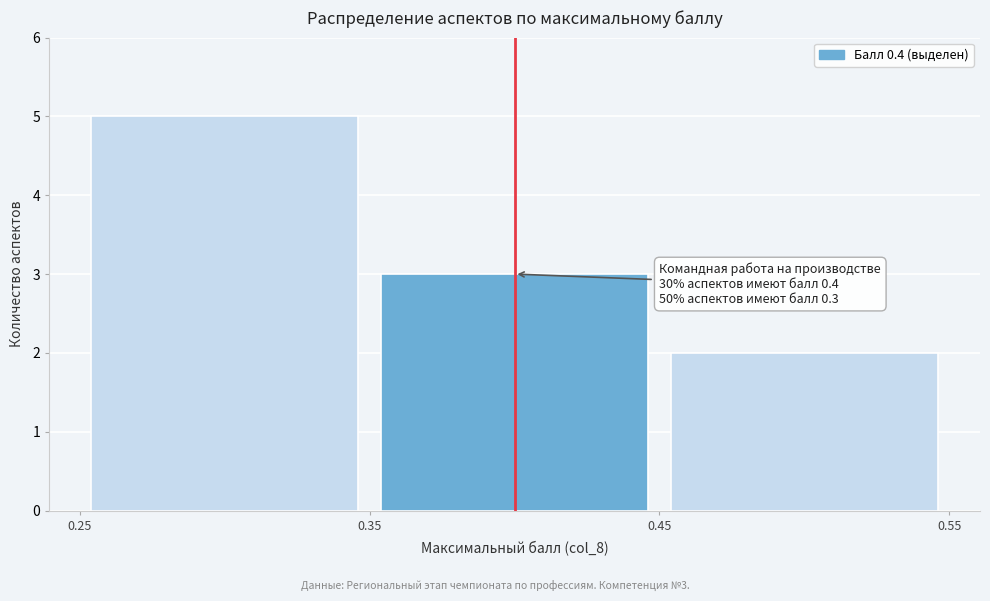

Which range on the x-axis has the tallest bar?

0.25 to 0.35